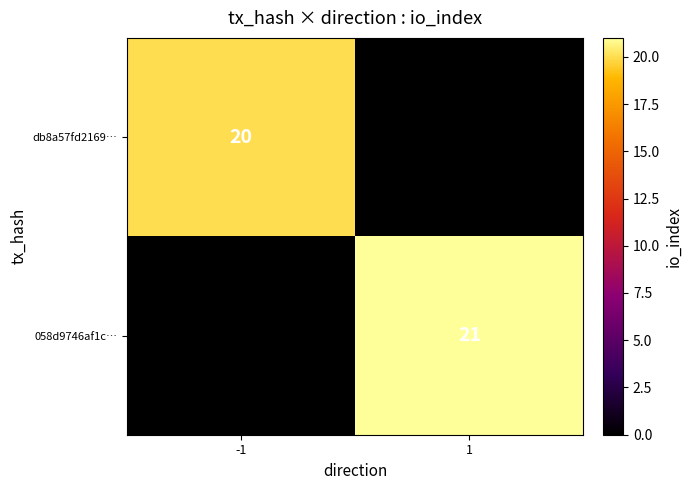

Between -1 and 1, which is larger?

1